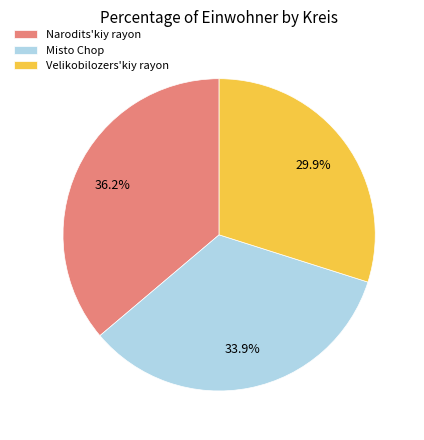

Which slice is the smallest?

Velikobilozers'kiy rayon